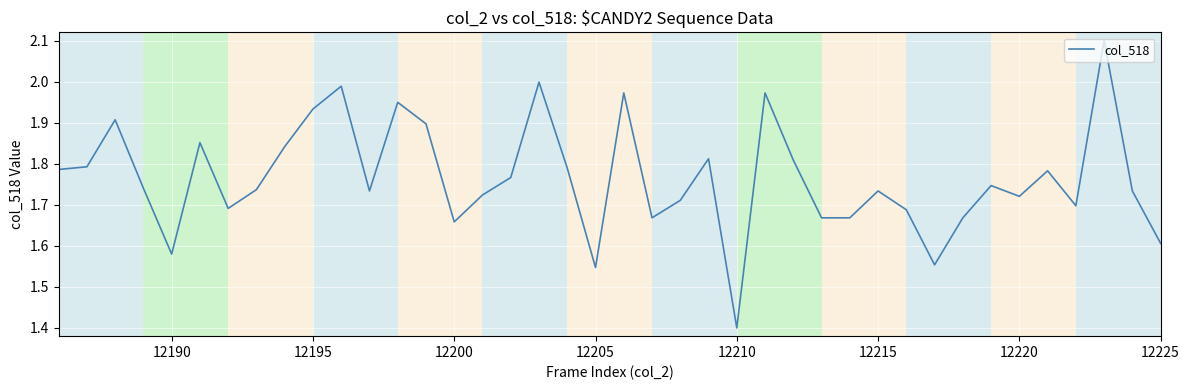

What is the maximum value shown in the chart?

2.1